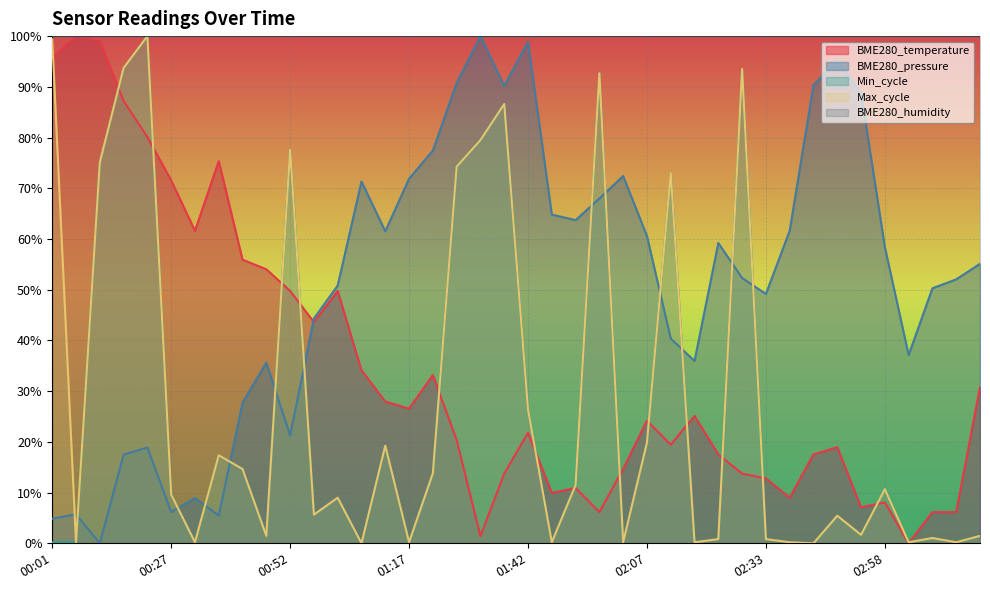

List the labels in order of value, smallest first.

03:03, 01:32, 01:57, 03:08, 03:13, 02:53, 02:58, 02:38, 01:47, 01:52, 02:33, 01:37, 02:28, 02:02, 02:23, 02:43, 02:48, 02:12, 01:27, 01:42, 02:07, 02:18, 01:17, 01:12, 03:18, 01:22, 01:07, 00:57, 00:52, 01:02, 00:47, 00:42, 00:32, 00:27, 00:37, 00:22, 00:17, 00:01, 00:11, 00:06